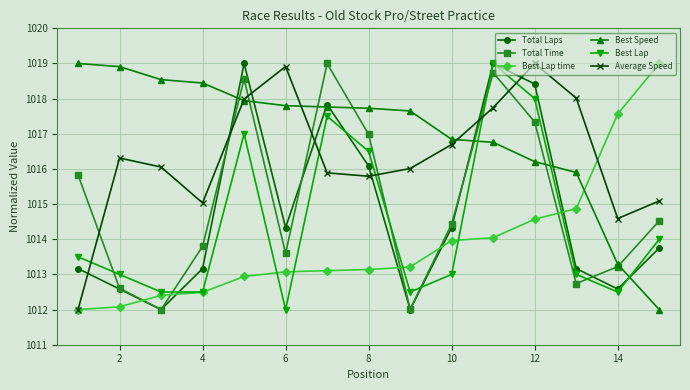

Which series has the largest total across all categories?

Best Speed